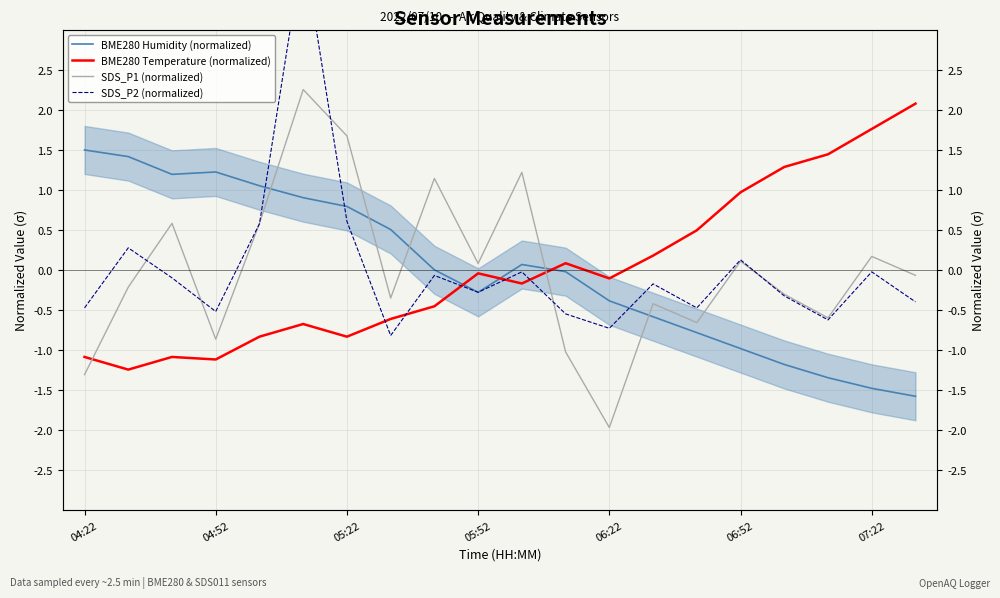

The value of SDS_P1 (normalized) at 05:22 is 2.5. True or false?

False